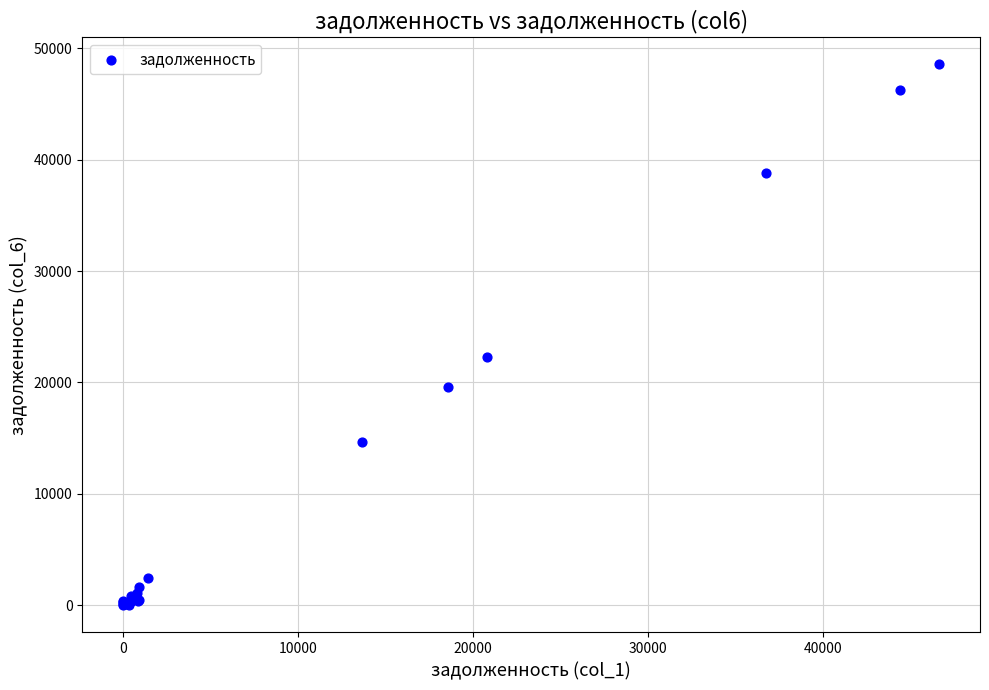

What Y value in the scatter plot is closest to 24284?

22250.6